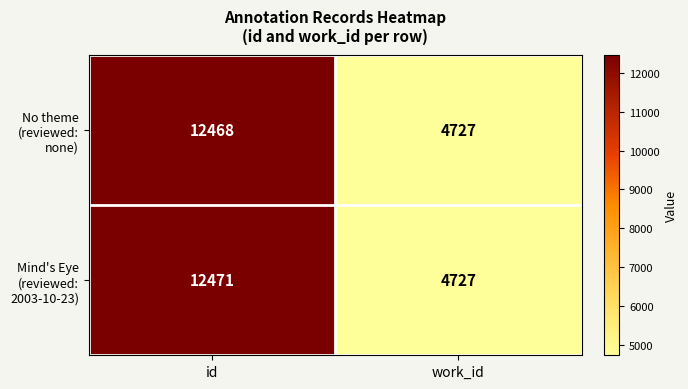

What is the average value of the Mind's Eye (reviewed: 2003-10-23) series?

8599